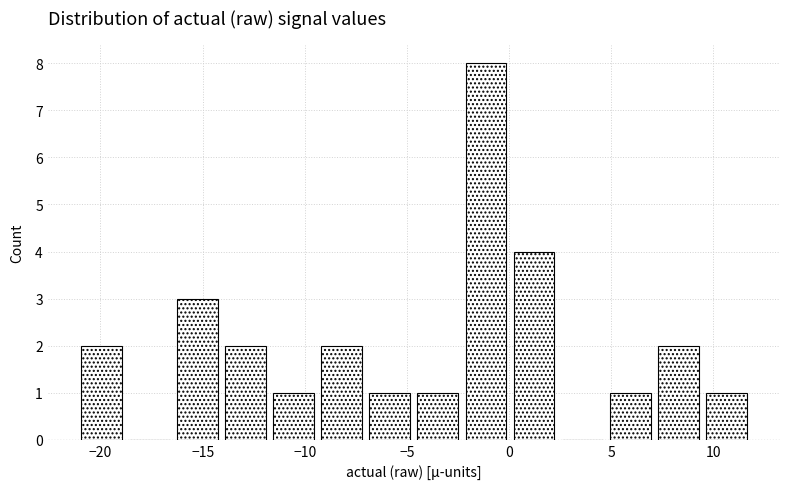

How tall is the bar that spans 5.0 to 7.0 on the x-axis? Neither the bar edges nor the heights are printed on the chart, so give them approximately, as read against the axes.

1